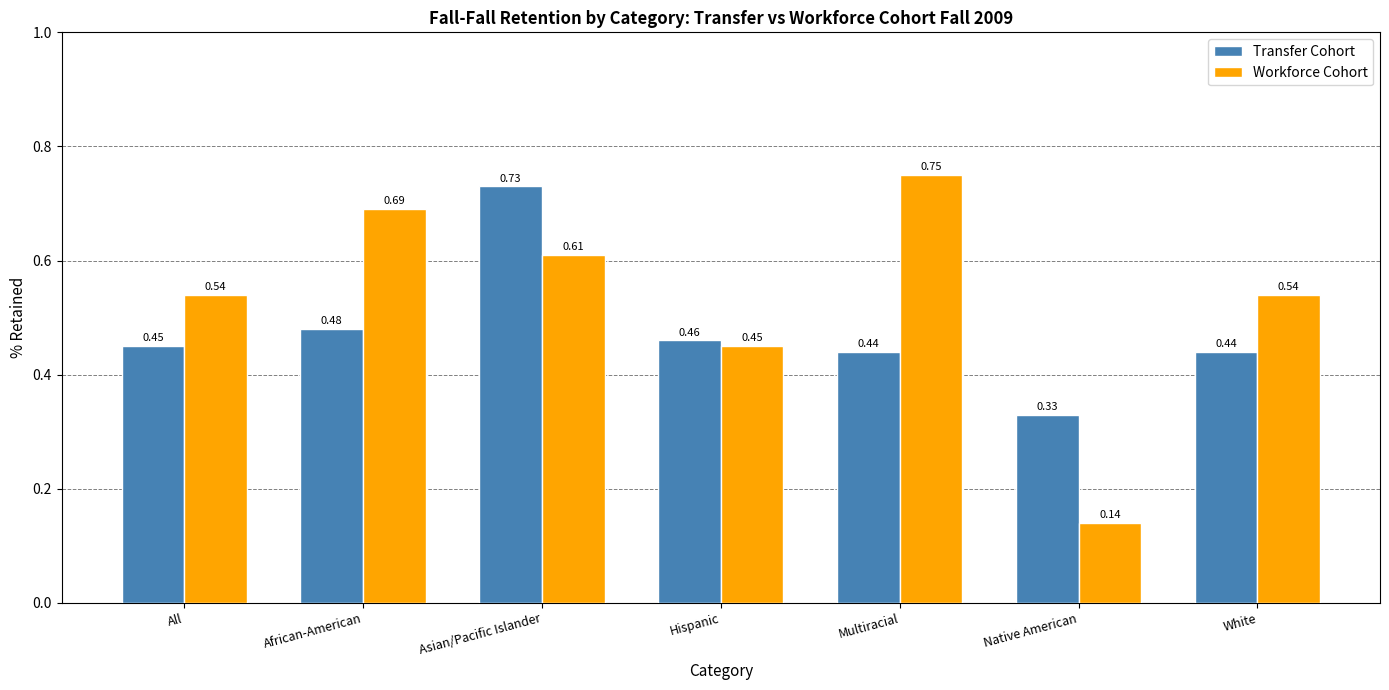

How many distinct data groups are displayed?

2